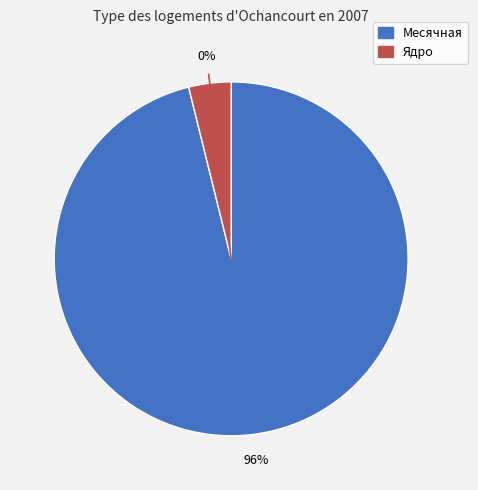

Combined, what portion of the pie is Ядро and Месячная?

100.0%